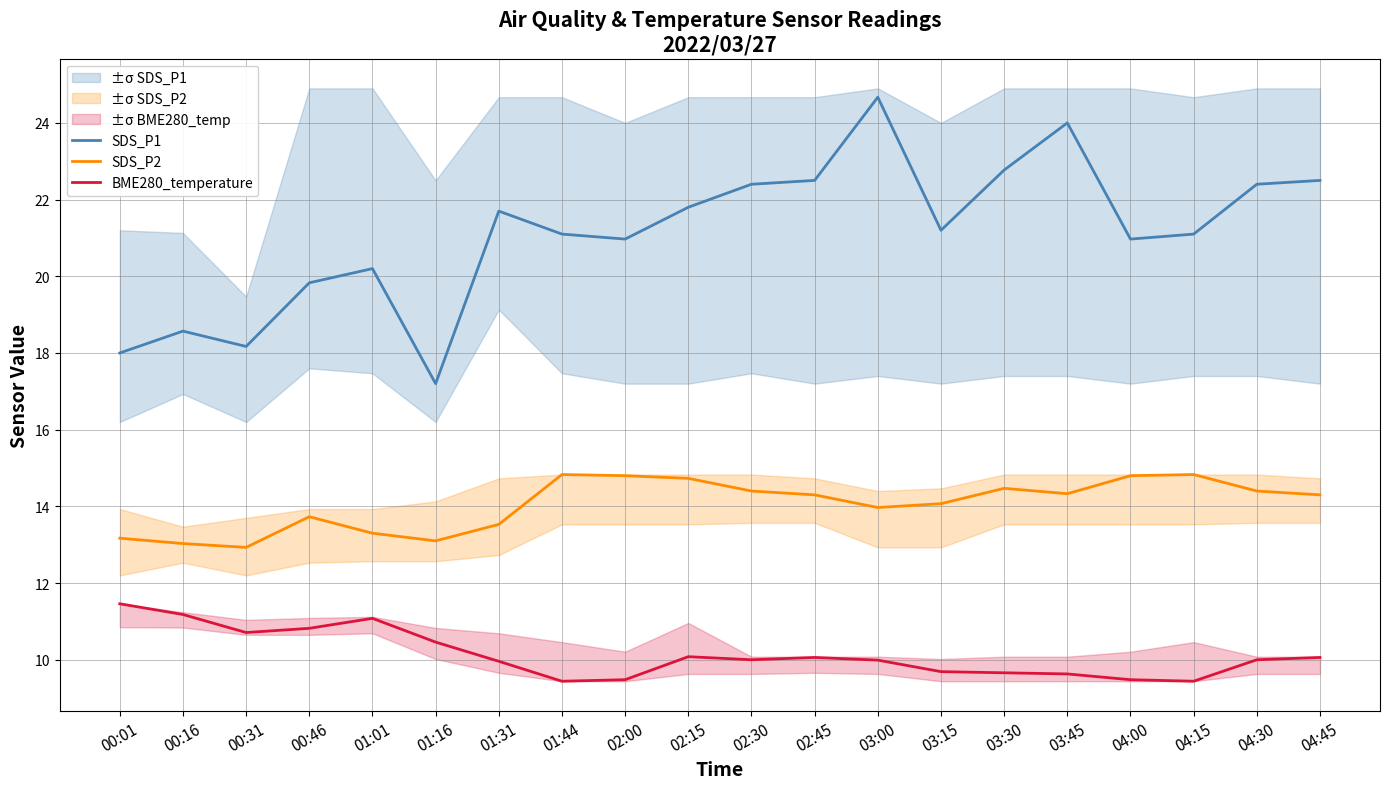

True or false: BME280_temperature and SDS_P2 intersect in this chart.

False